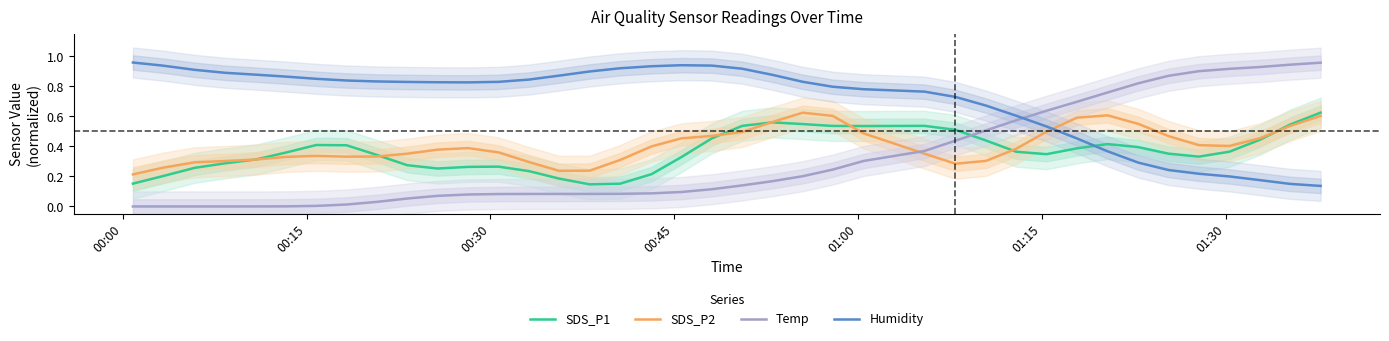

Which series has the largest total across all categories?

Humidity